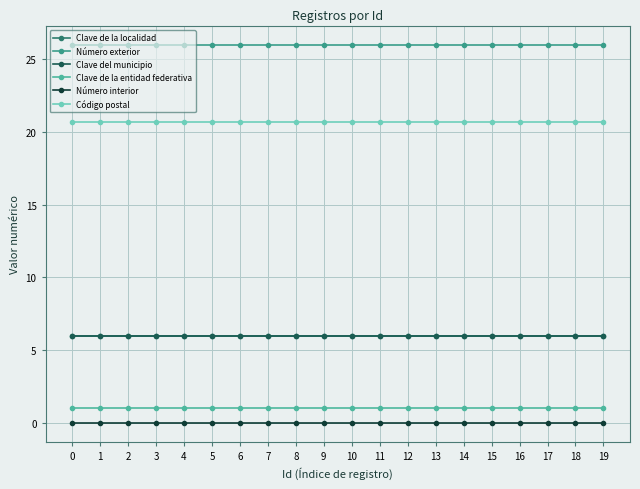

What is the greatest value displayed?

26.0